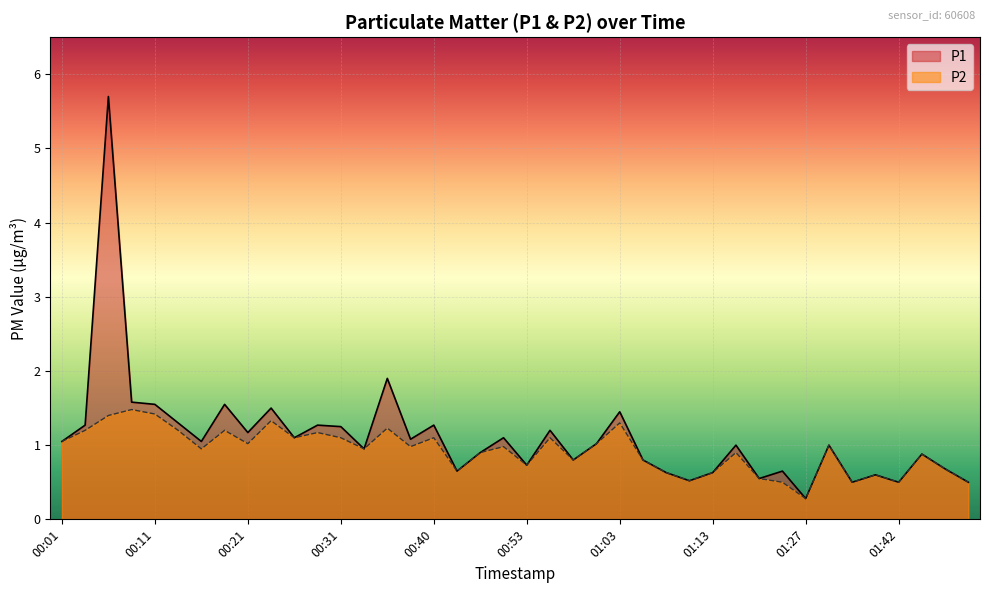

What are all the series names shown in the legend?

P1, P2